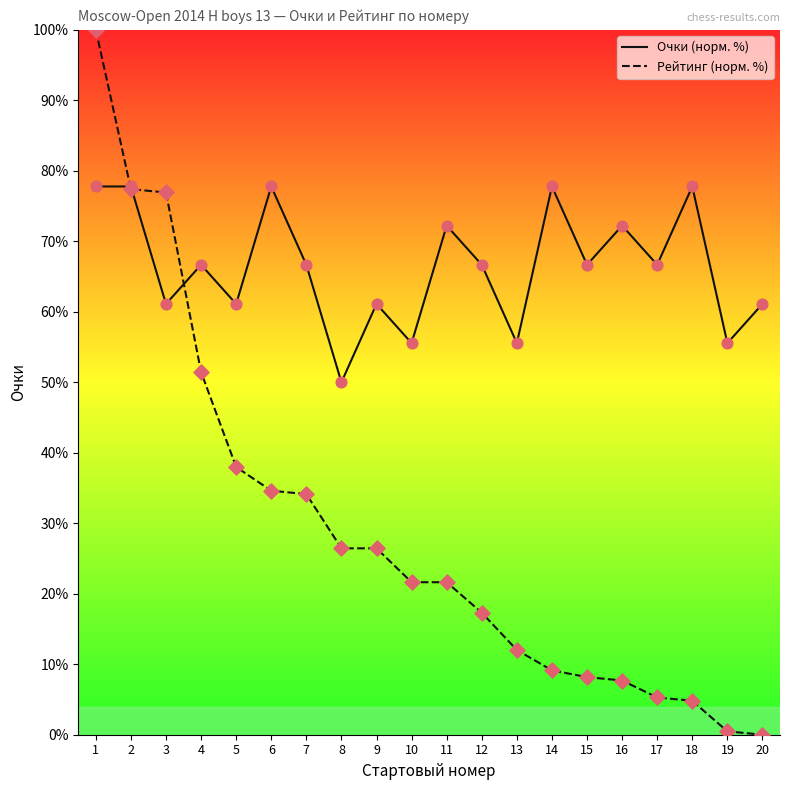

What is the total value across all series at 19?

56.0